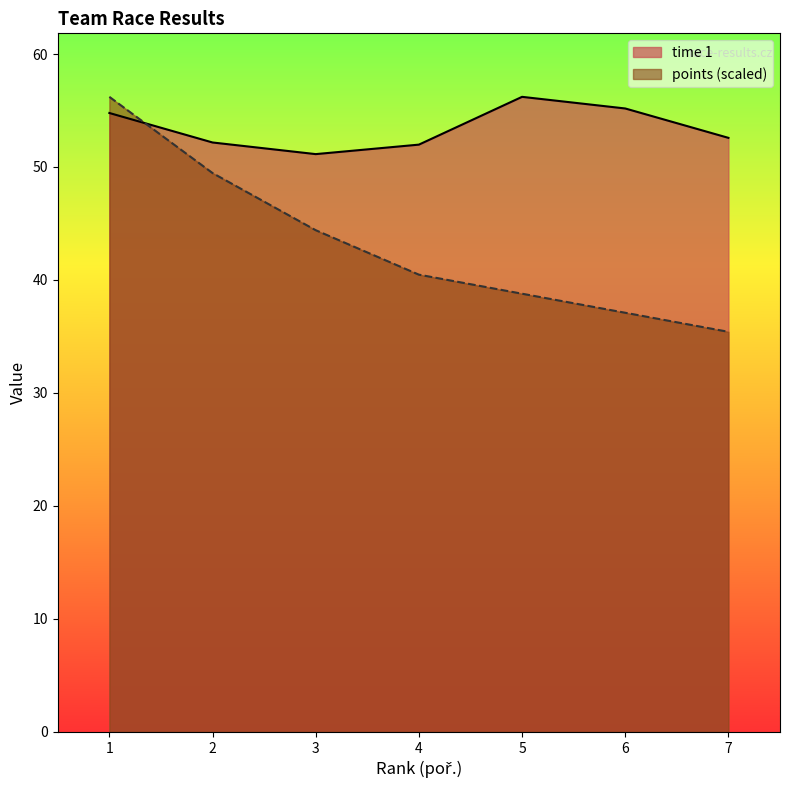

Which series has the largest total across all categories?

time 1